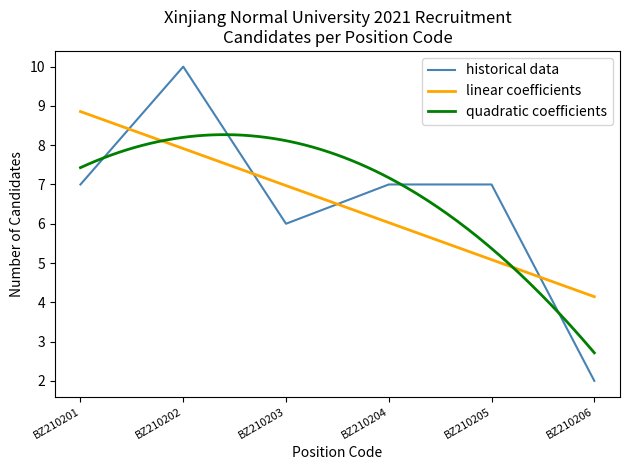

At which label does linear coefficients reach its minimum?

BZ210206